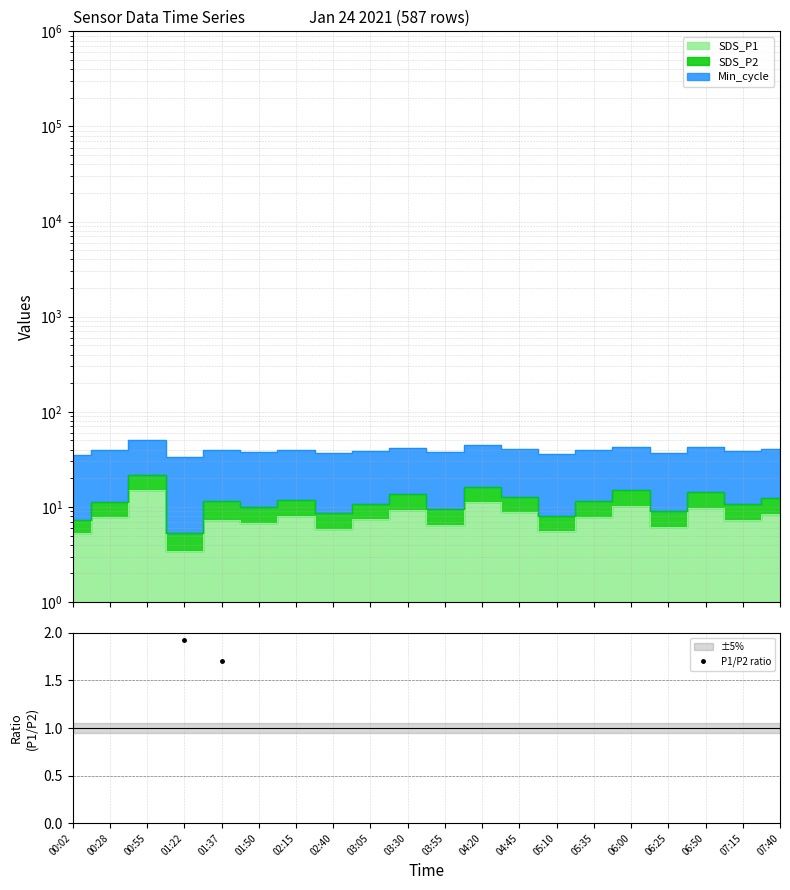

What is the minimum value shown in the chart?

1.7